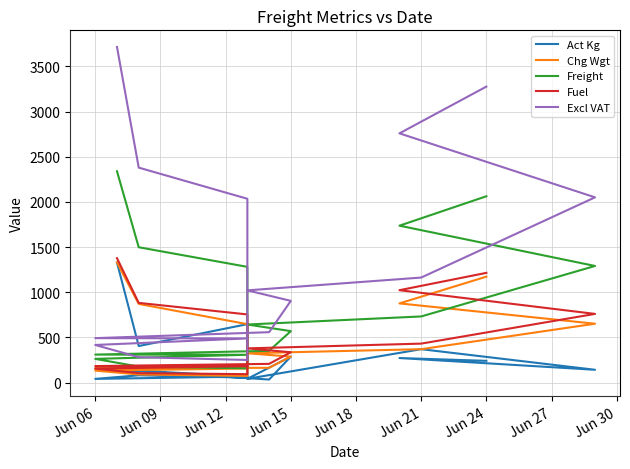

How many lines are shown in the chart?

5